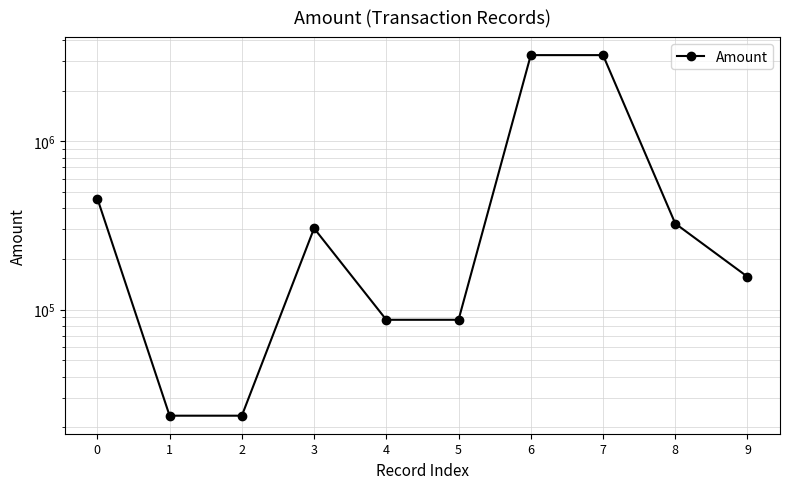

Reading left to right, extract all data points from this chart.

0=456789	1=23456	2=23456	3=304021	4=87045	5=87045	6=3245890	7=3245890	8=324560	9=156789